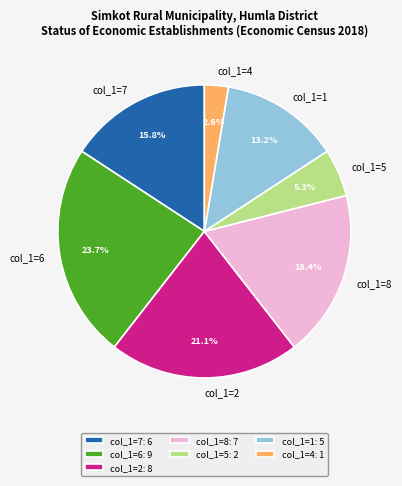

Between col_1=2 and col_1=7, which is larger?

col_1=2